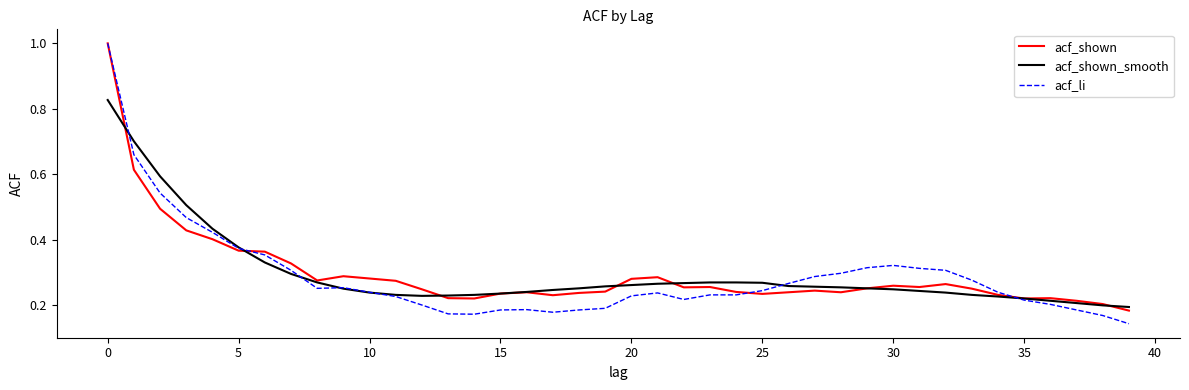

What is the greatest value displayed?

1.0